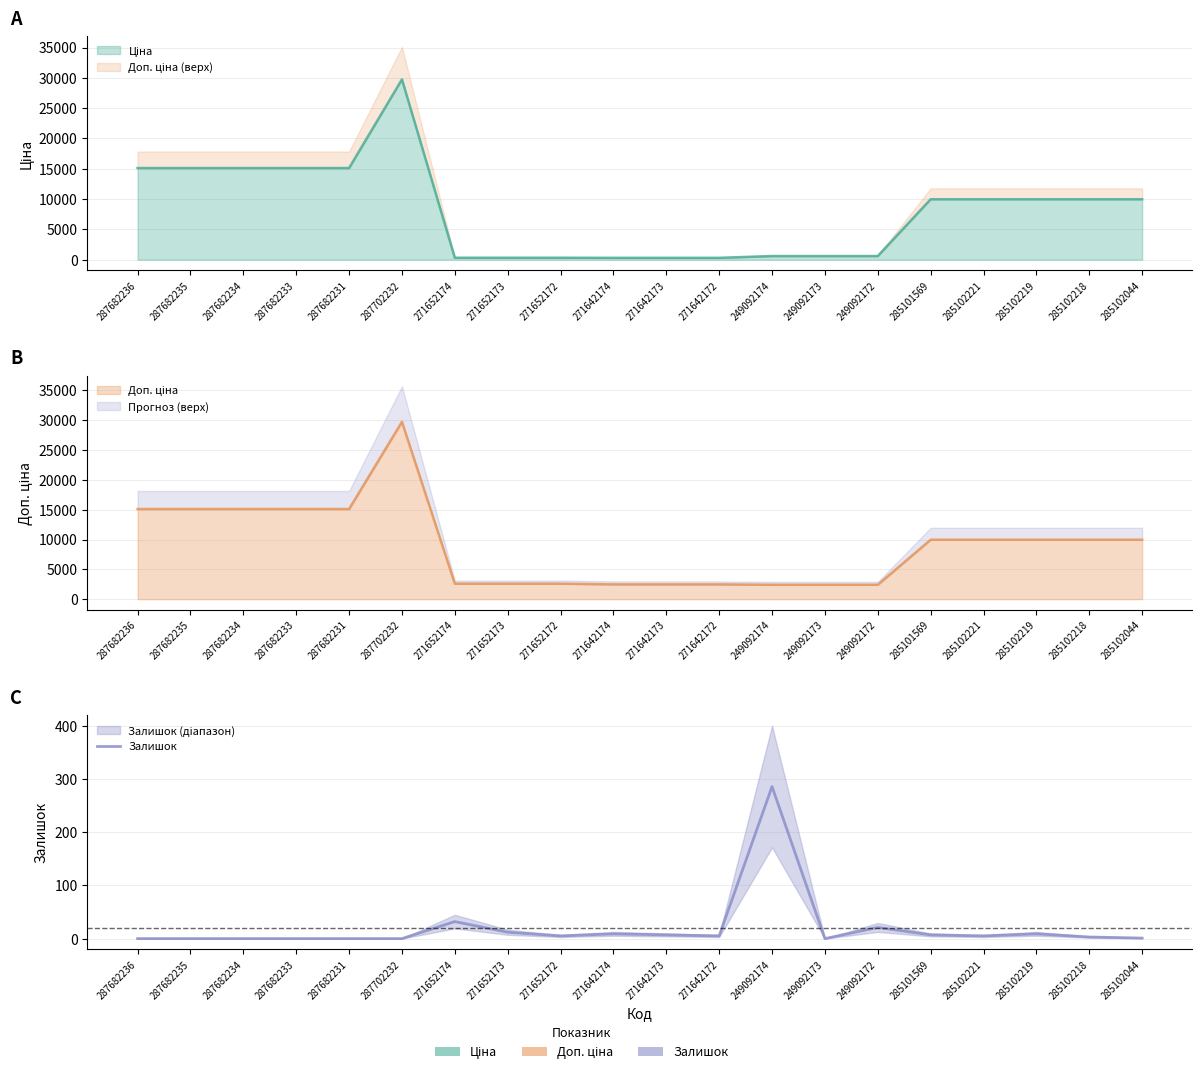

How many categories are shown in the chart?

20